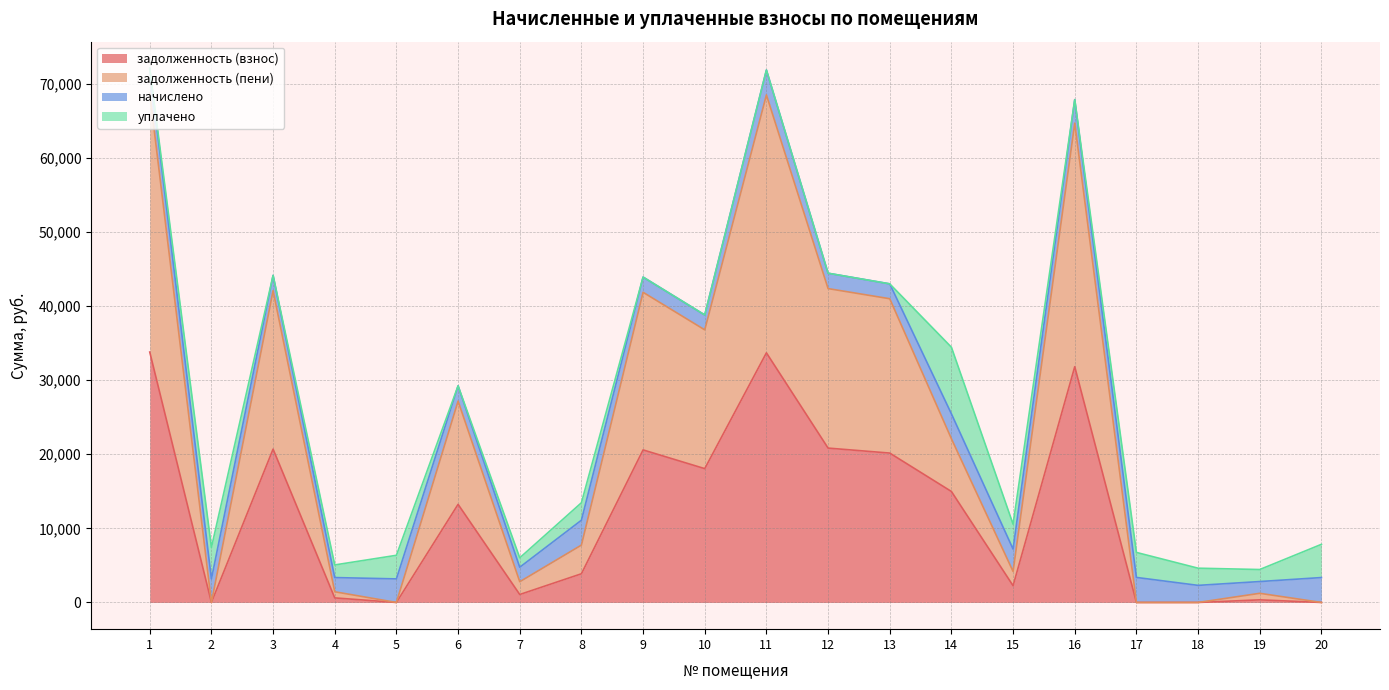

How many data points in задолженность (взнос) are less than 13244?

10